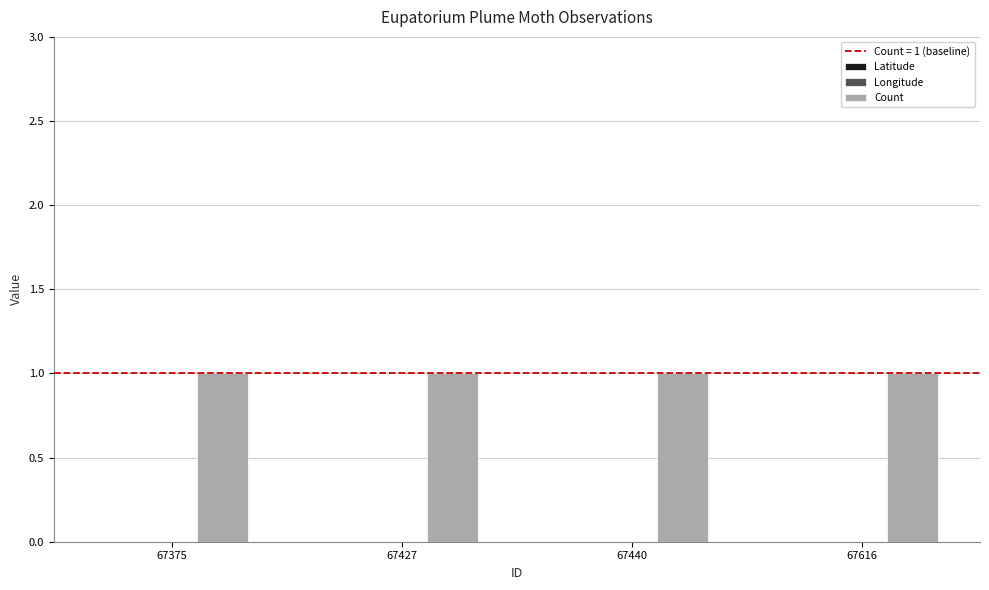

Which category has the lowest value across all series?

67375